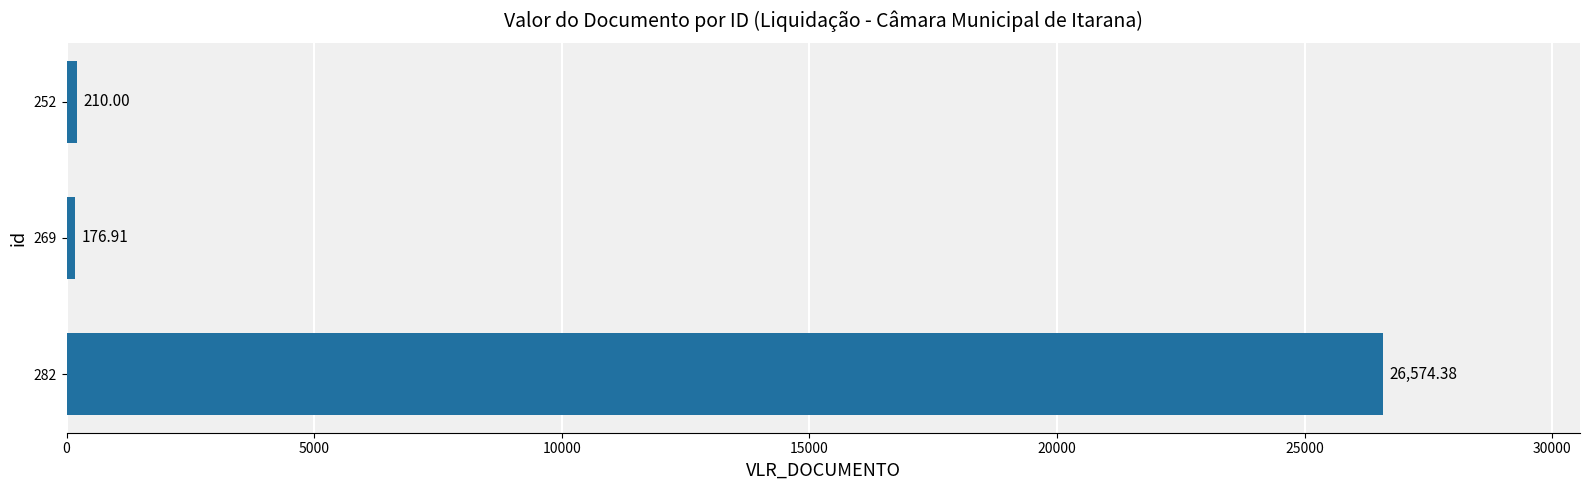

List the labels in order of value, largest first.

282, 252, 269